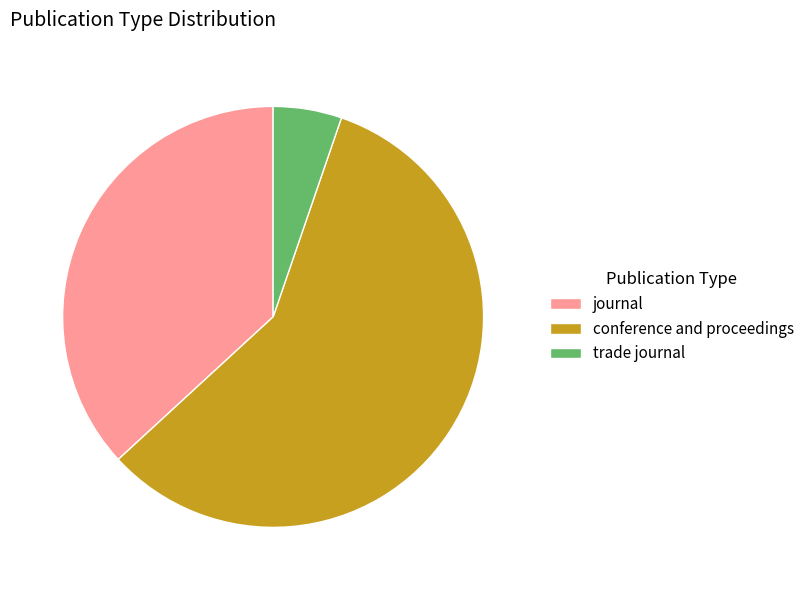

Rank the categories by value from highest to lowest.

conference and proceedings, journal, trade journal